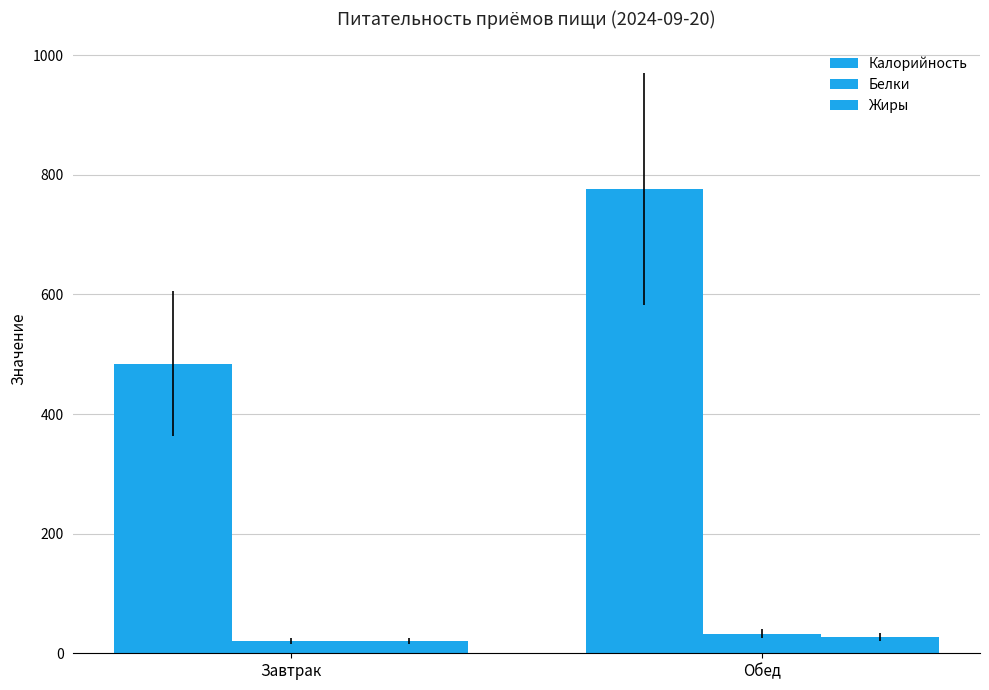

Rank the series at Завтрак from lowest to highest value.

Белки, Жиры, Калорийность